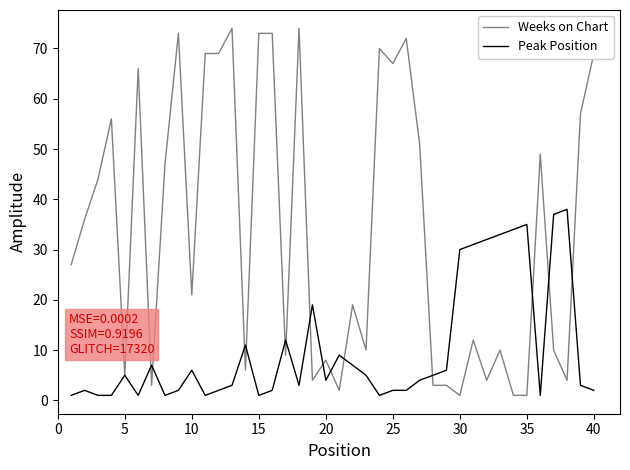

Which series has the largest total across all categories?

Weeks on Chart